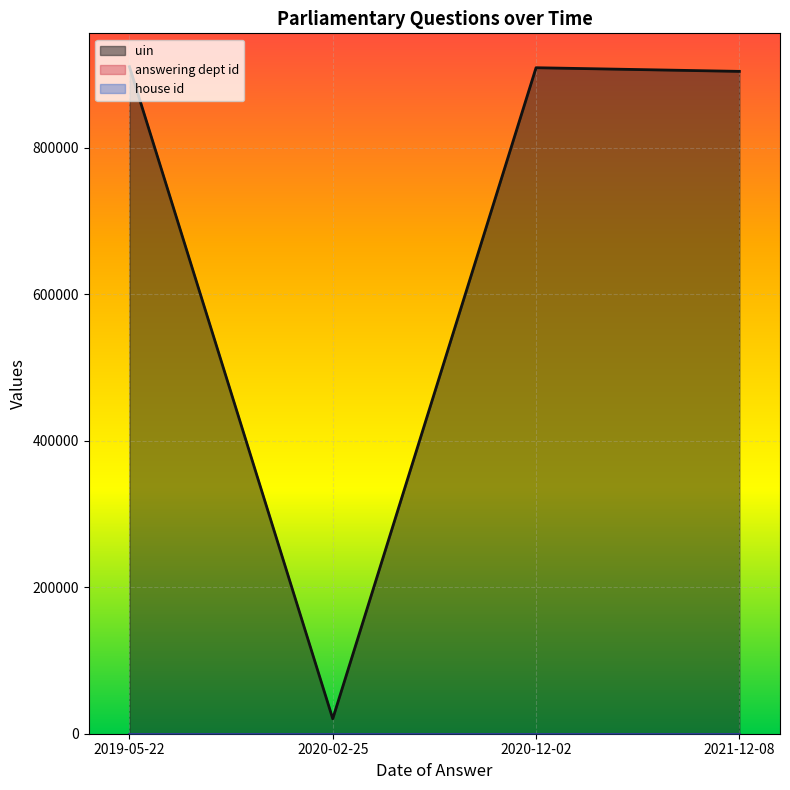

What is the sum of all answering dept id values?

84